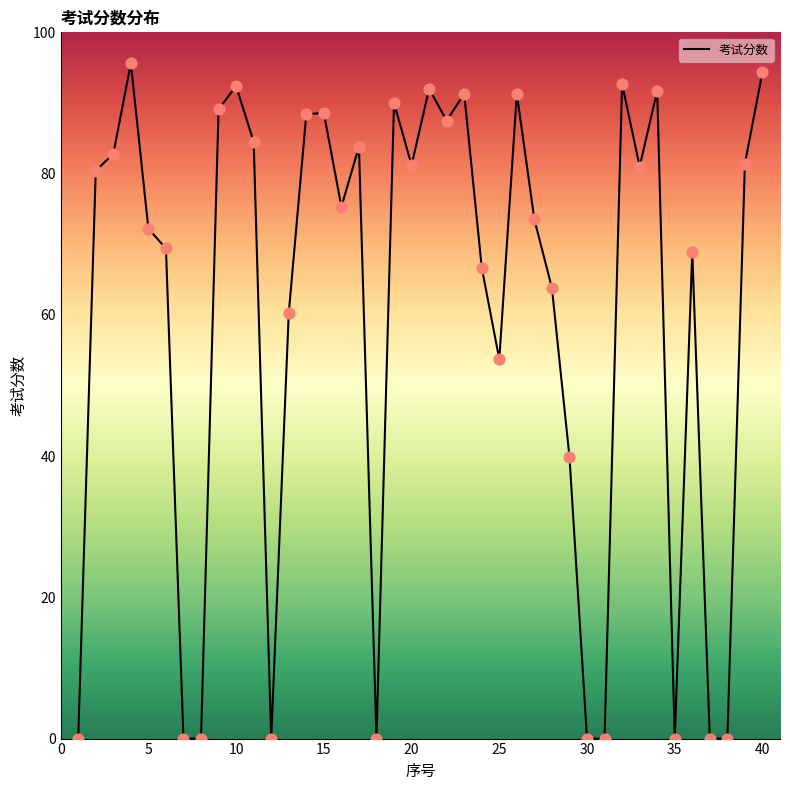

What is the difference between the maximum and minimum values?

95.6